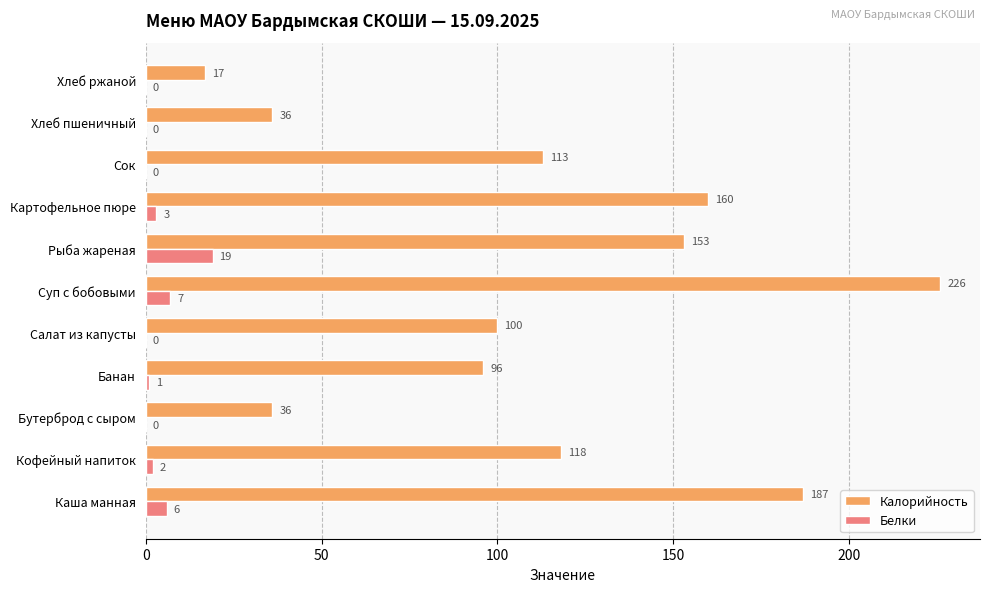

Which series changed the most between Банан and Хлеб ржаной?

Калорийность